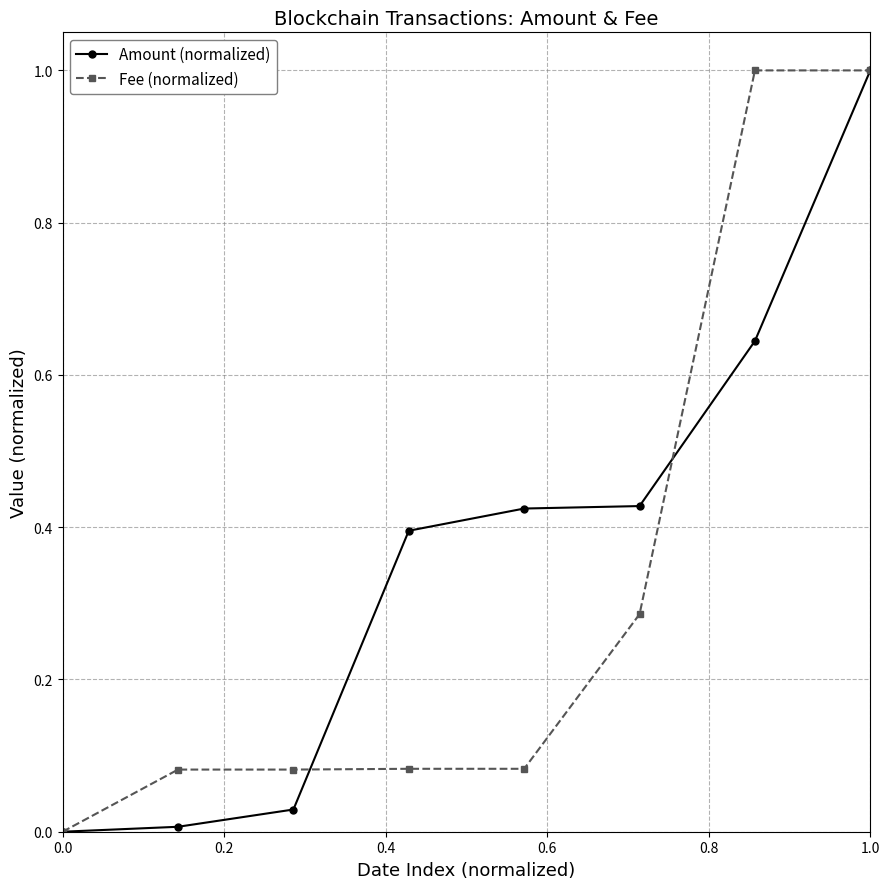

What are all the series names shown in the legend?

Amount (normalized), Fee (normalized)